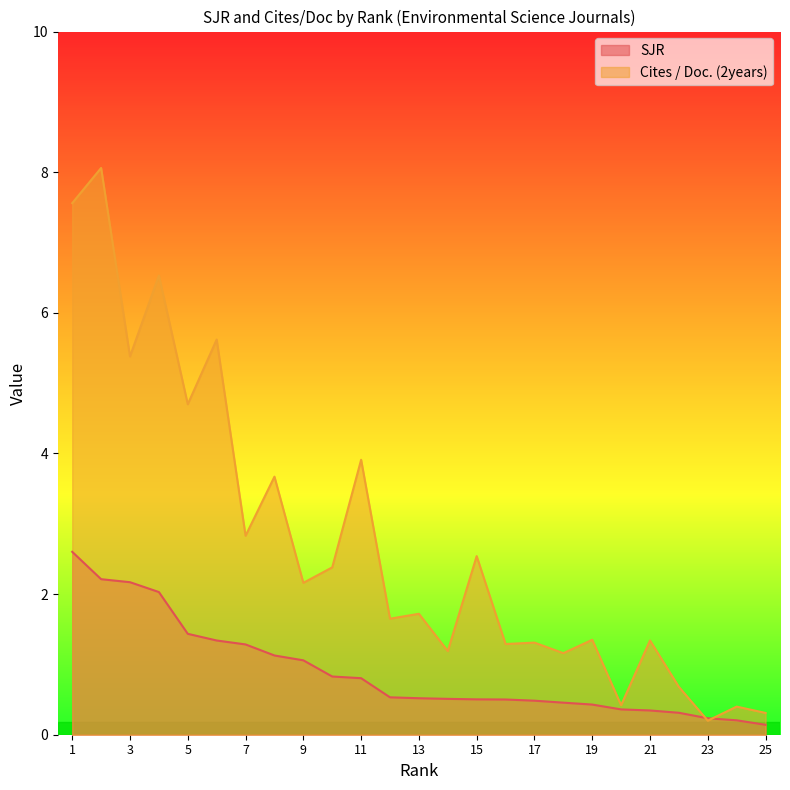

Rank the categories by Cites / Doc. (2years) value from lowest to highest.

23, 25, 24, 20, 22, 18, 14, 16, 17, 21, 19, 12, 13, 9, 10, 15, 7, 8, 11, 5, 3, 6, 4, 1, 2